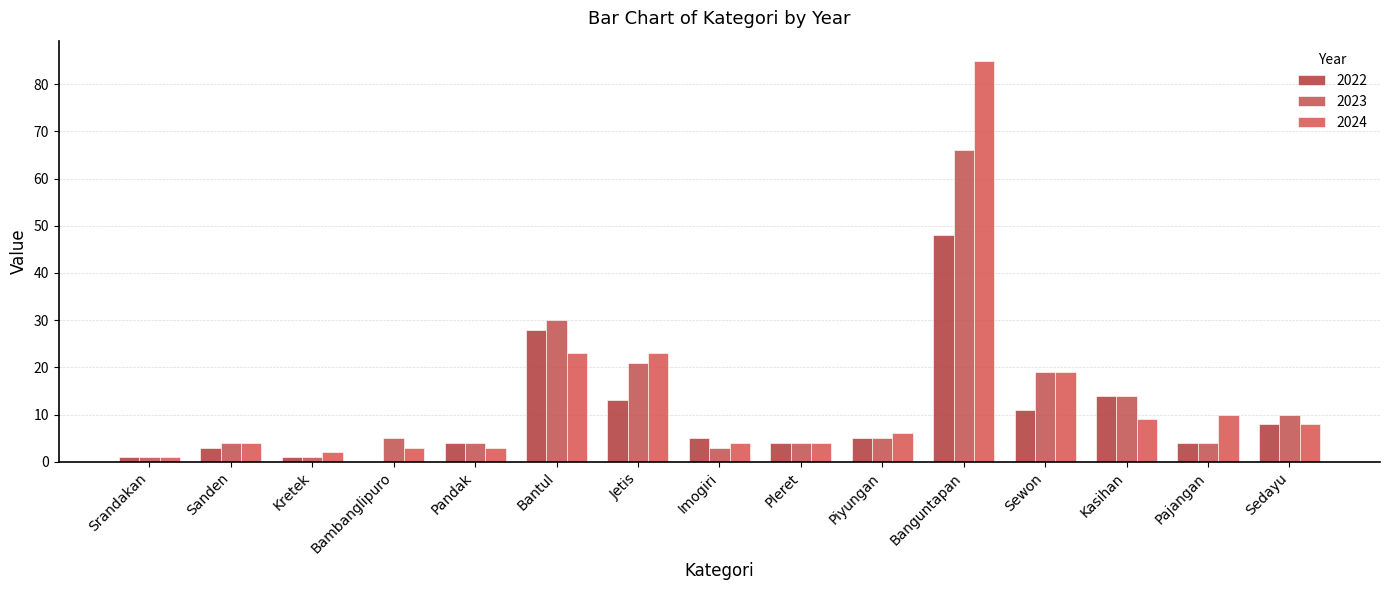

Read the 2023 value at Kretek.

1